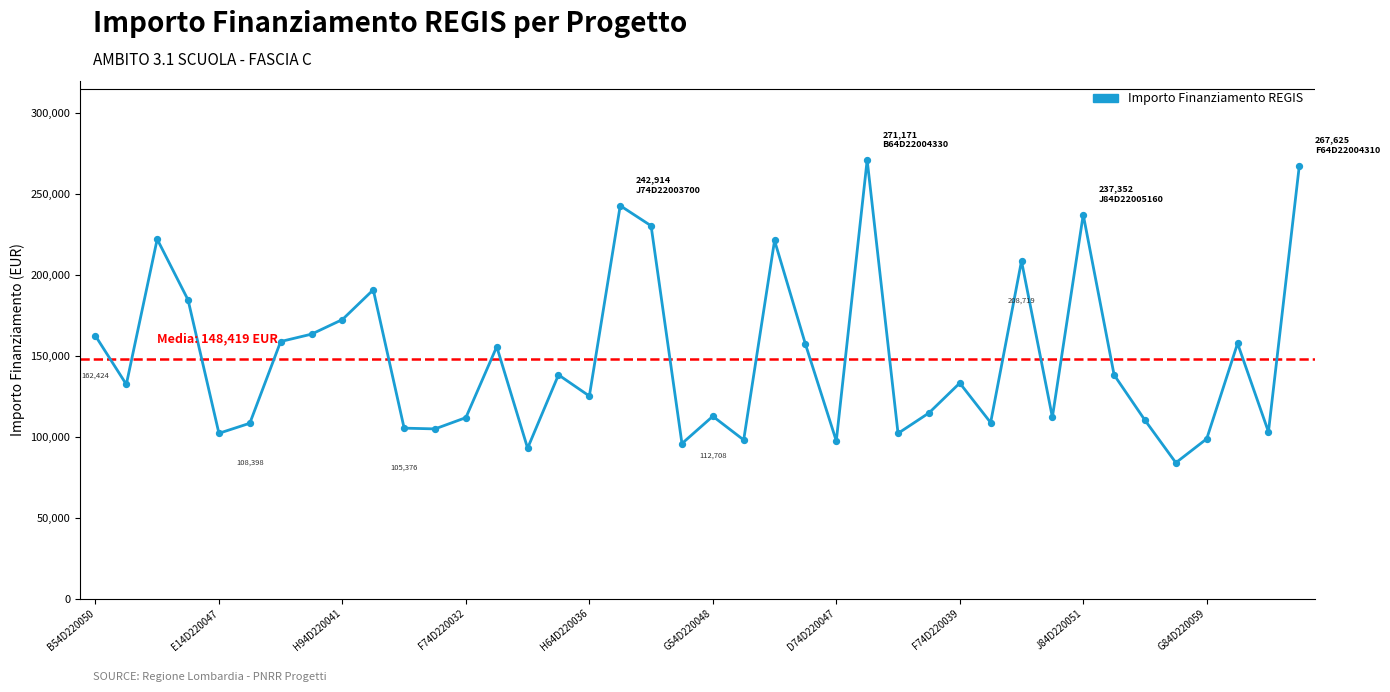

What is the maximum value shown in the chart?

271170.8